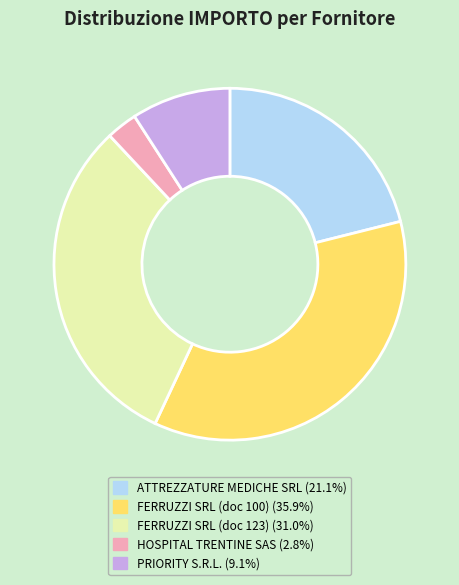

Is there any slice that represents more than half of the pie?

No